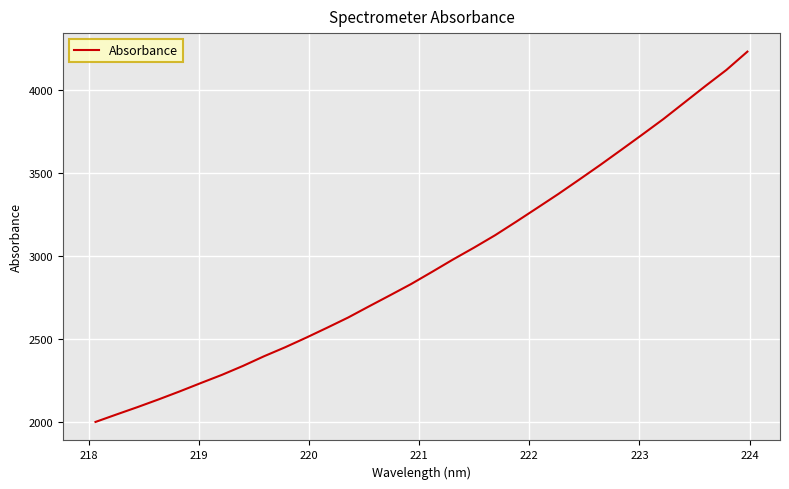

How many categories are shown in the chart?

32